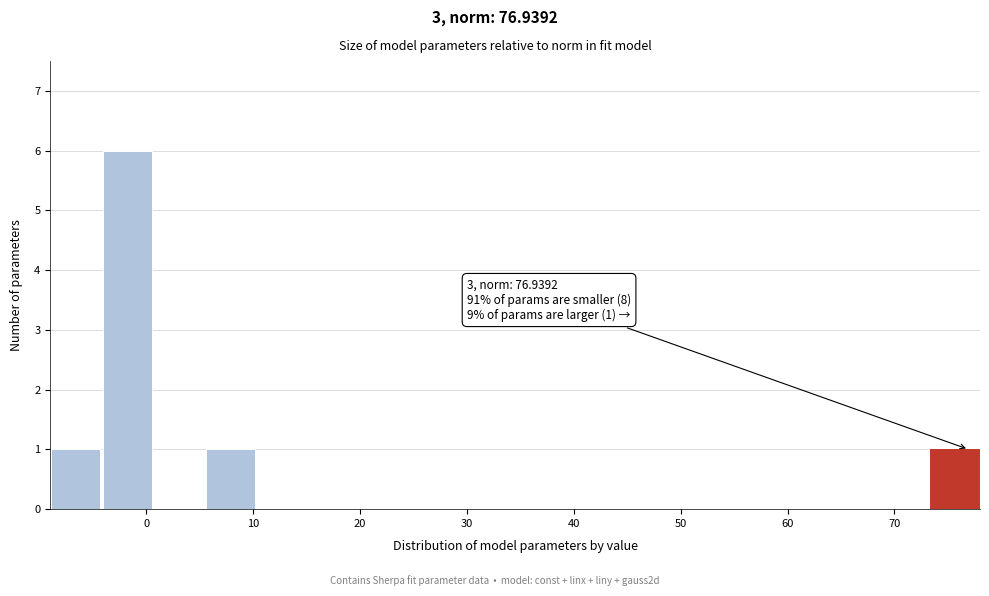

Over which range of the x-axis is the bar tallest?

-4 to 1